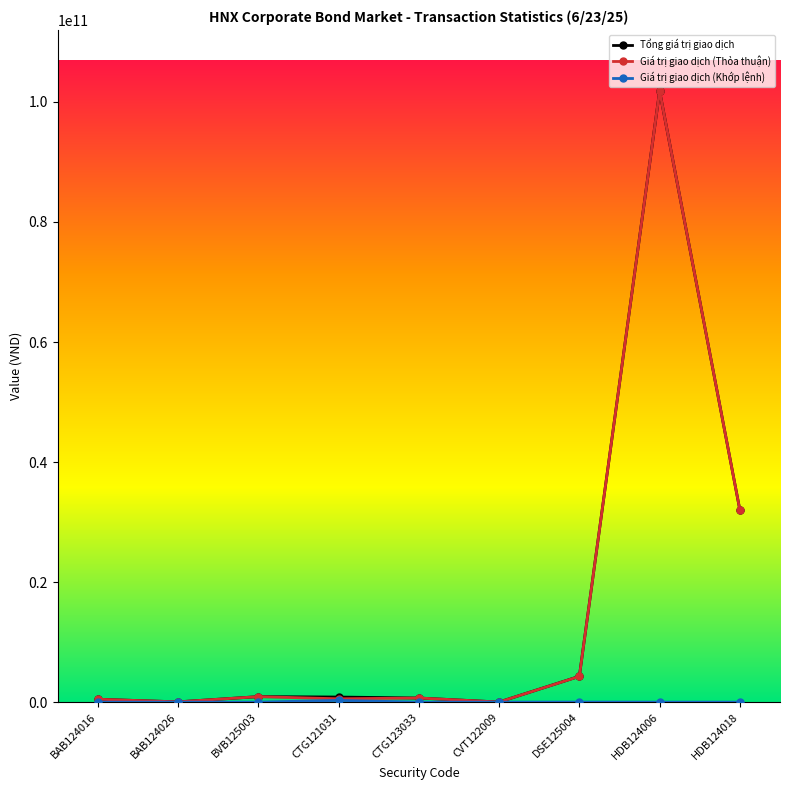

What is the difference between the second highest and second lowest values in the Giá trị giao dịch (Thỏa thuận) series?

31962242189